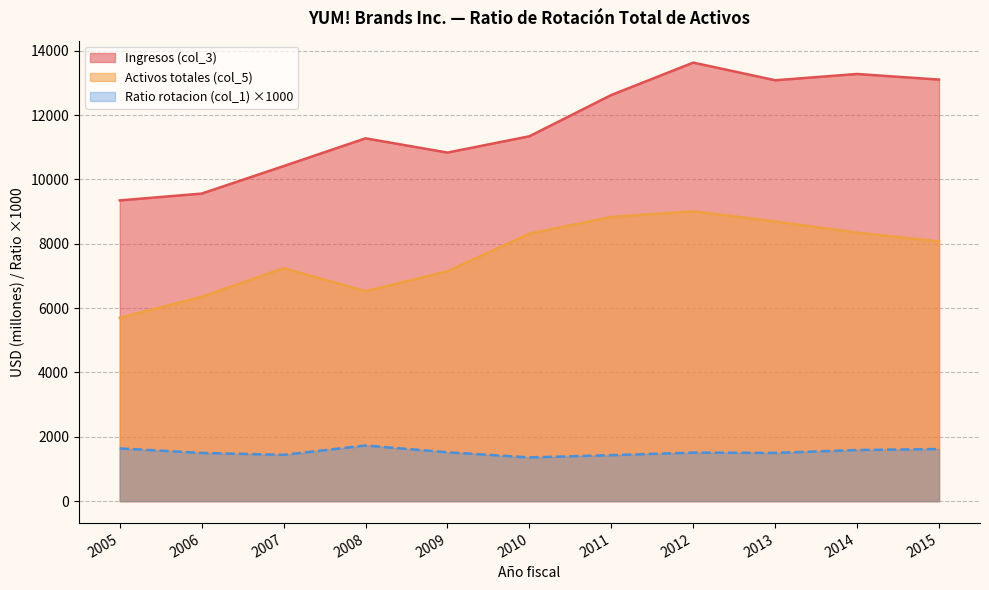

Does the chart display data point markers on the line(s)?

No